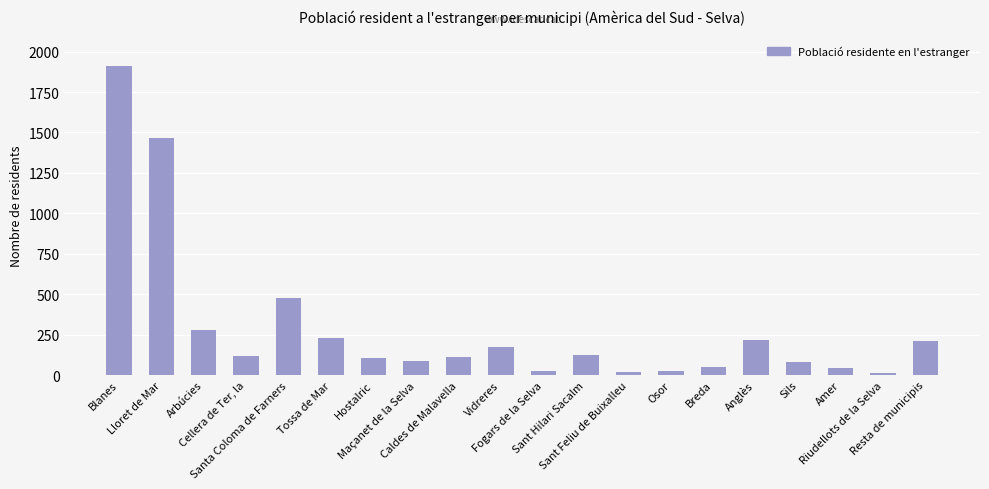

What is the average value?

289